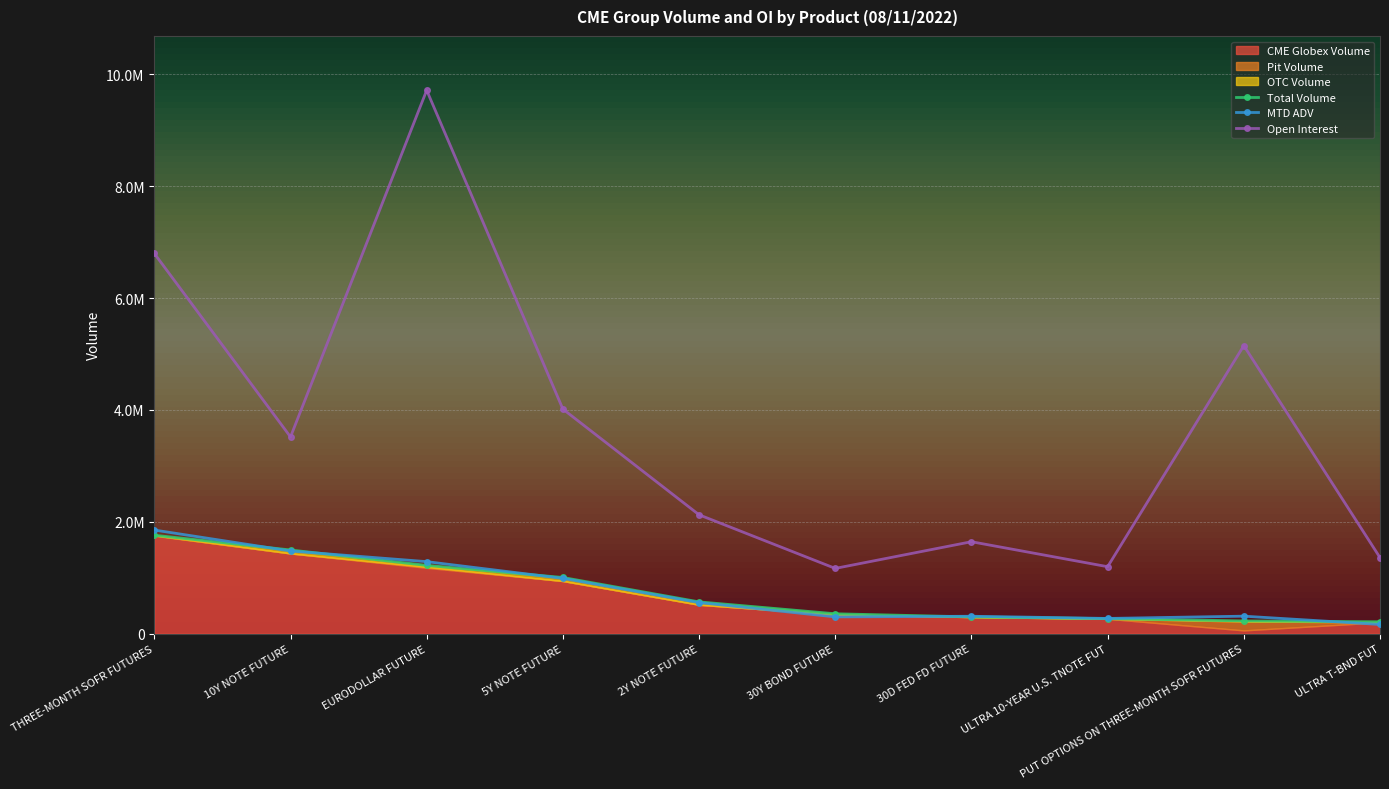

True or false: CME Globex Volume has more than 0 interior local peaks.

False